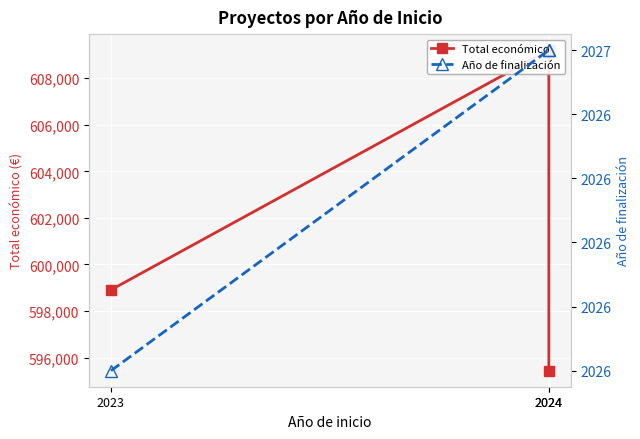

Reading right to left, extract all data points from this chart.

Total económico: 2024=595436	2024=609206	2023=598909
Año de finalización: 2024=2027	2024=2027	2023=2026